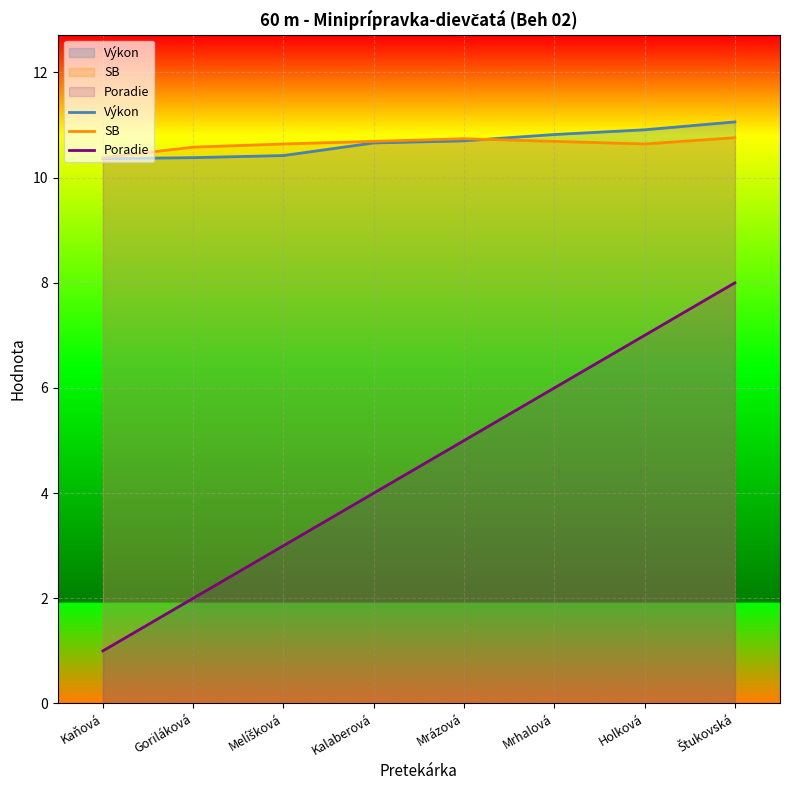

What value does the Výkon series have at Mrhalová?

10.8